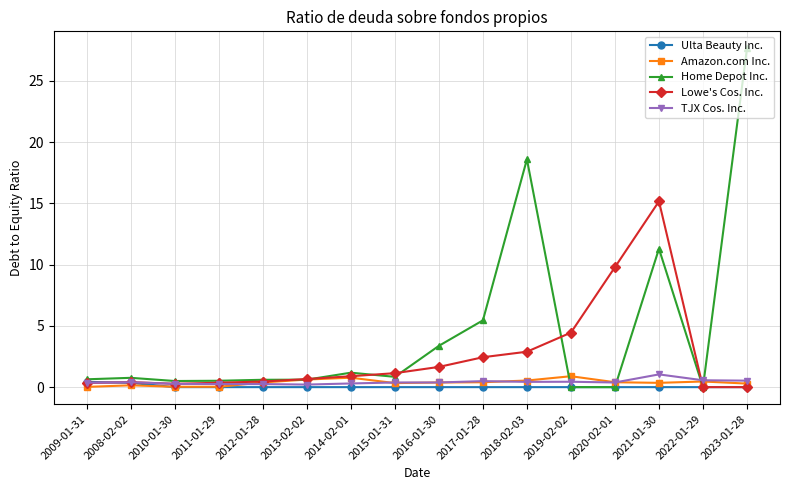

Is this an area chart (filled region under the line)?

No